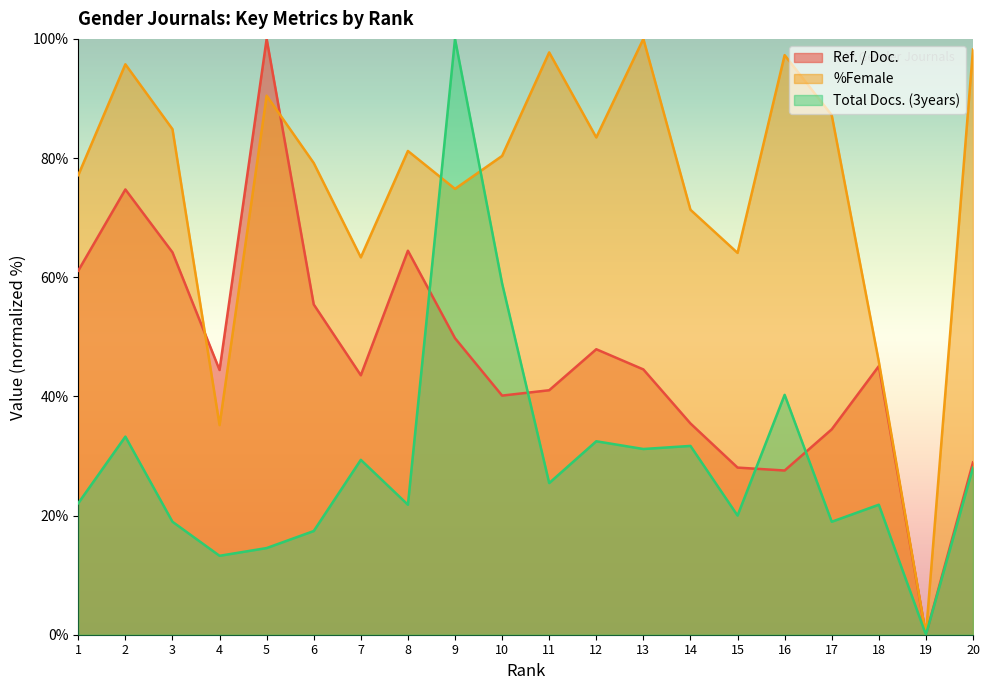

Which series changed the most between 6 and 14?

Ref. / Doc.